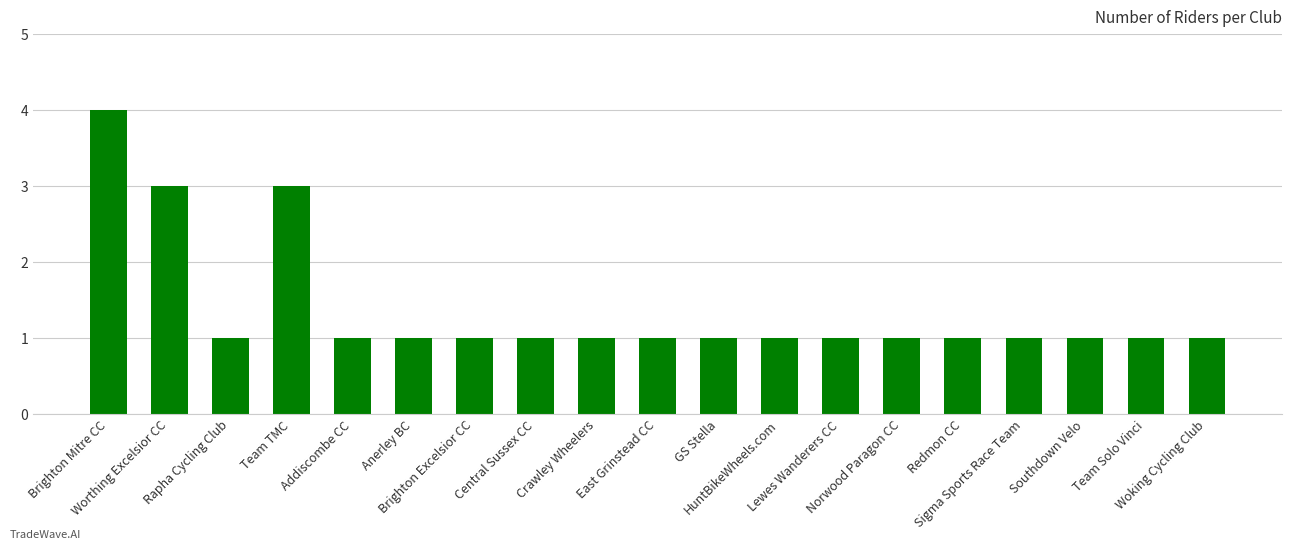

Does the chart contain any negative values?

No